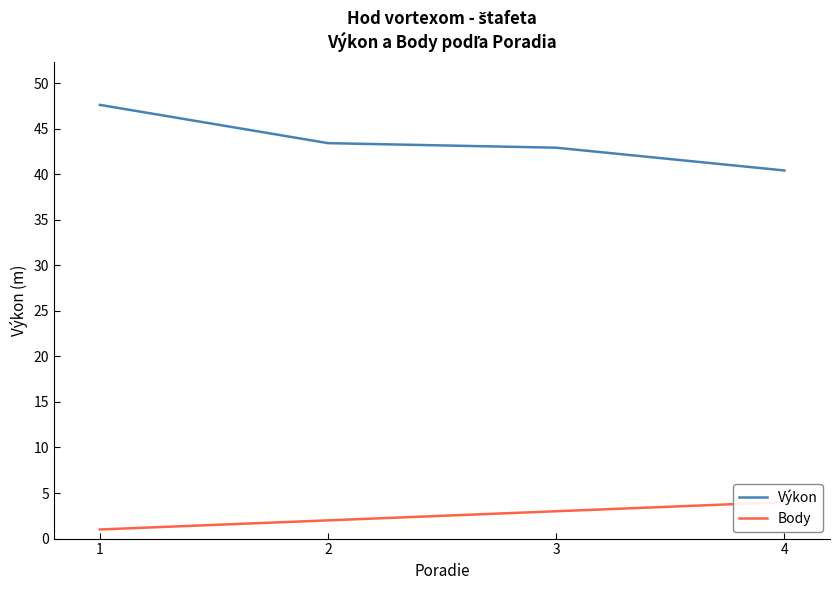

How many data points in Body are less than 3?

2